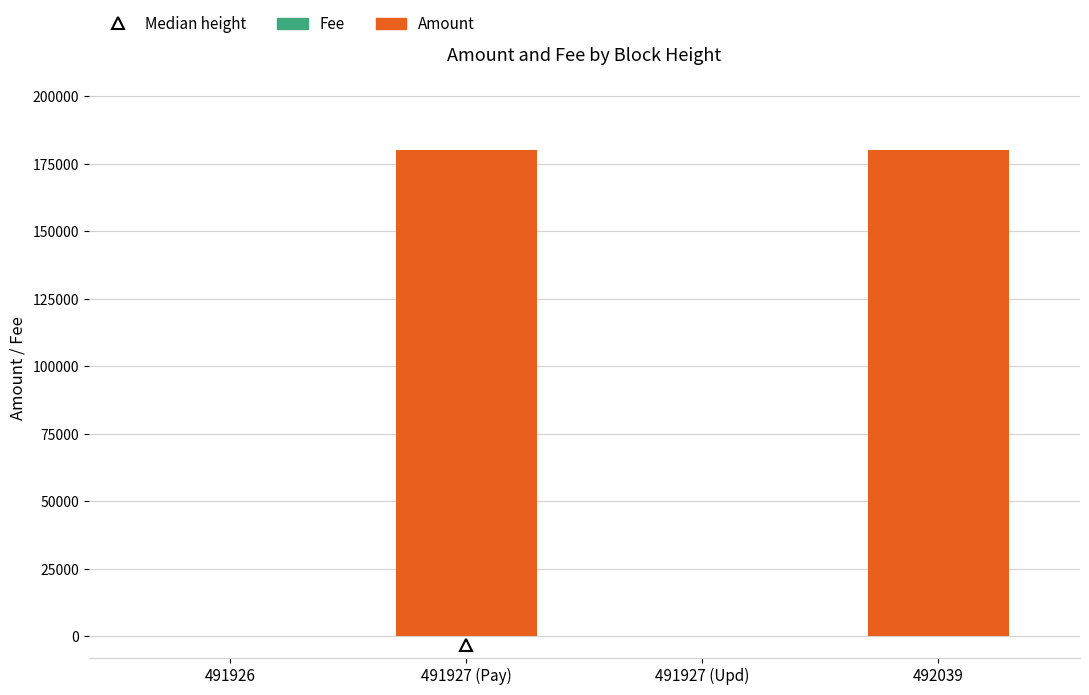

True or false: Amount has a value of 2 at 491926.

True